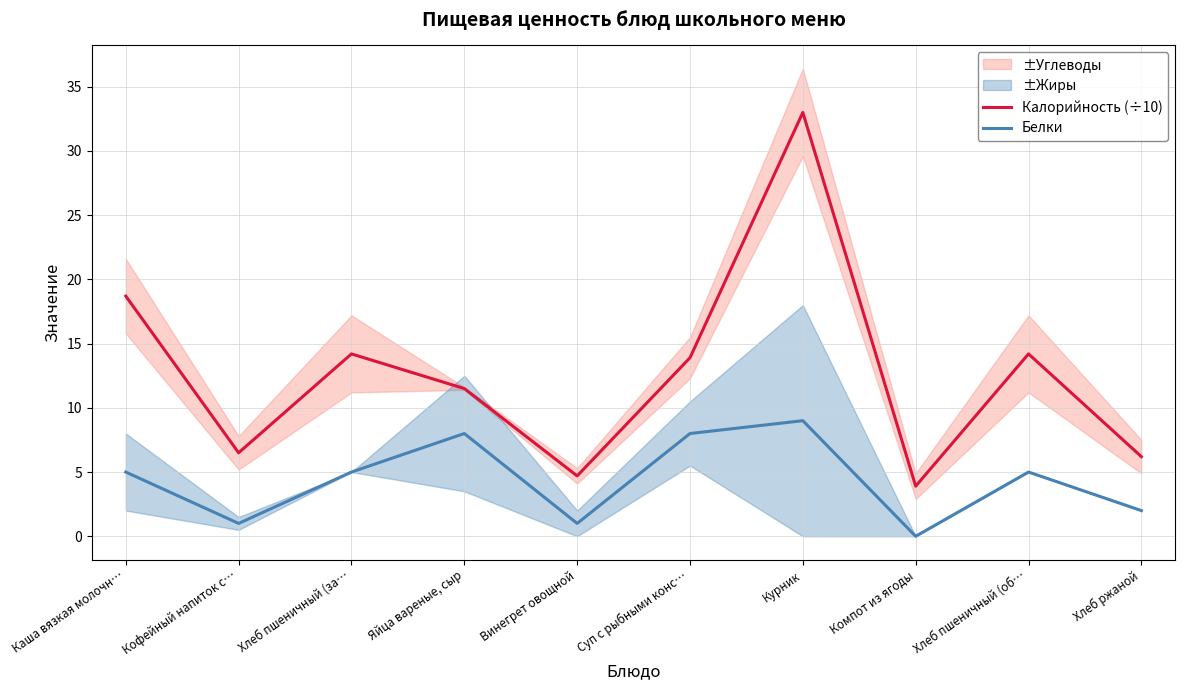

True or false: Белки and Калорийность (÷10) intersect in this chart.

False